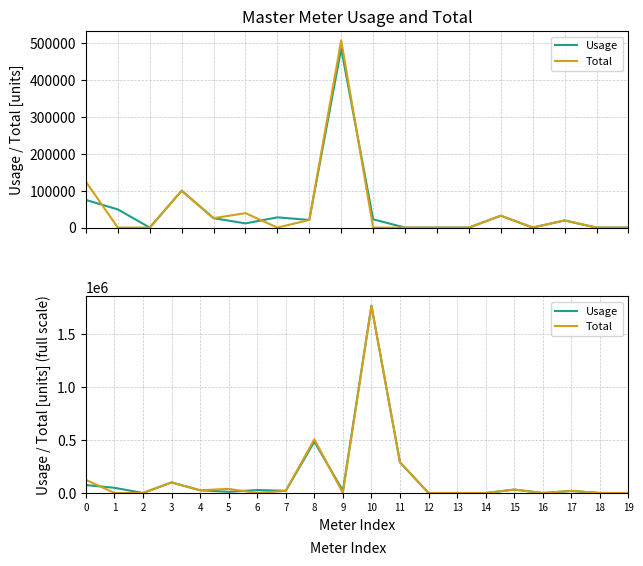

What is the difference between the maximum and second lowest values in the Usage series?

1770000